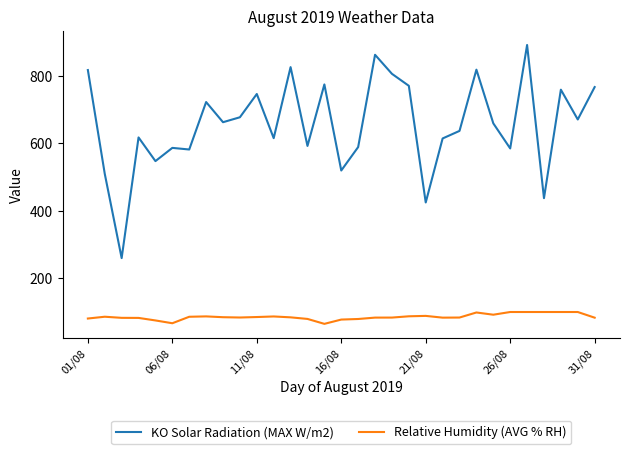

List the series in order of their peak value, highest first.

KO Solar Radiation (MAX W/m2), Relative Humidity (AVG % RH)